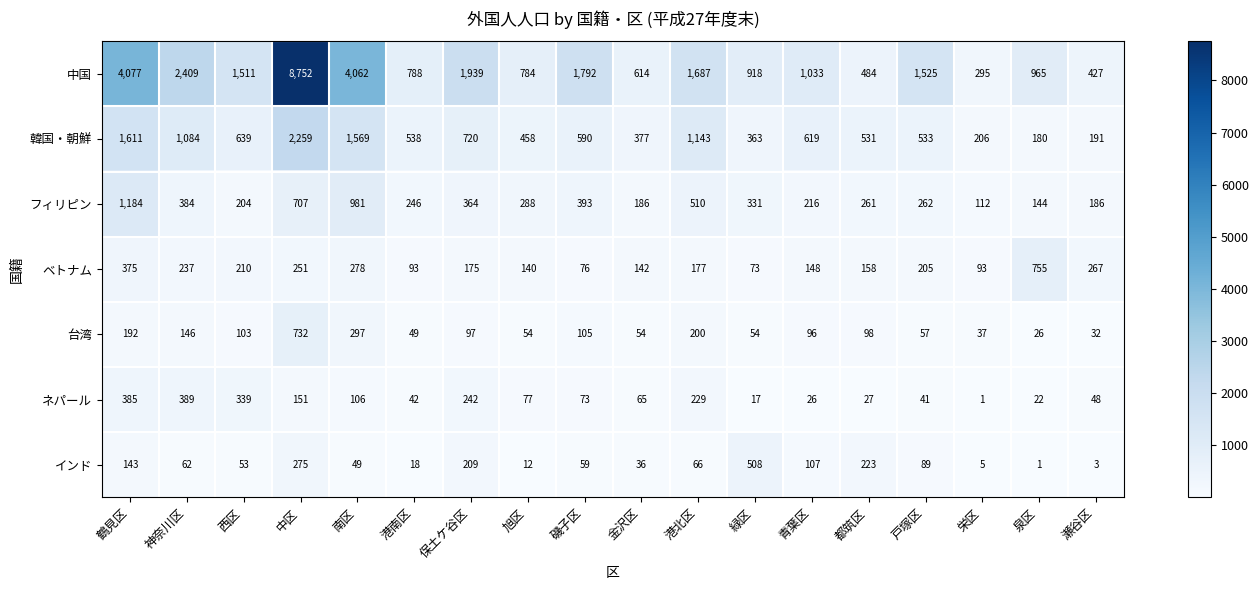

Which series has the largest total across all categories?

中国